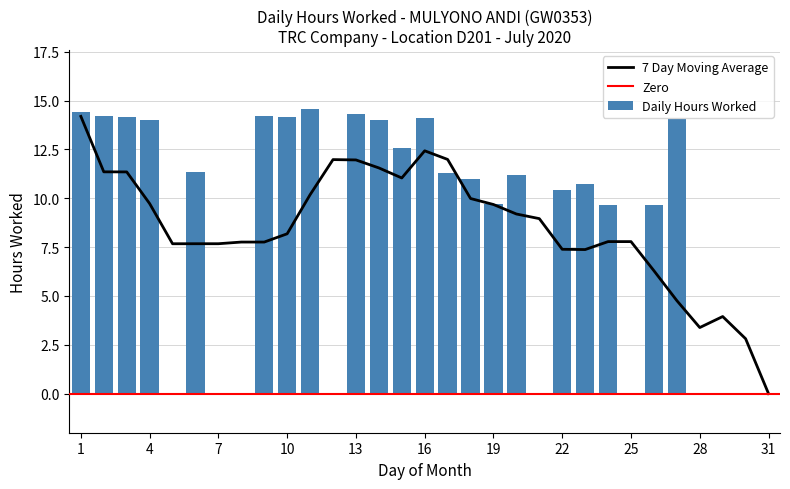

Between 16 and 26, which is larger?

16